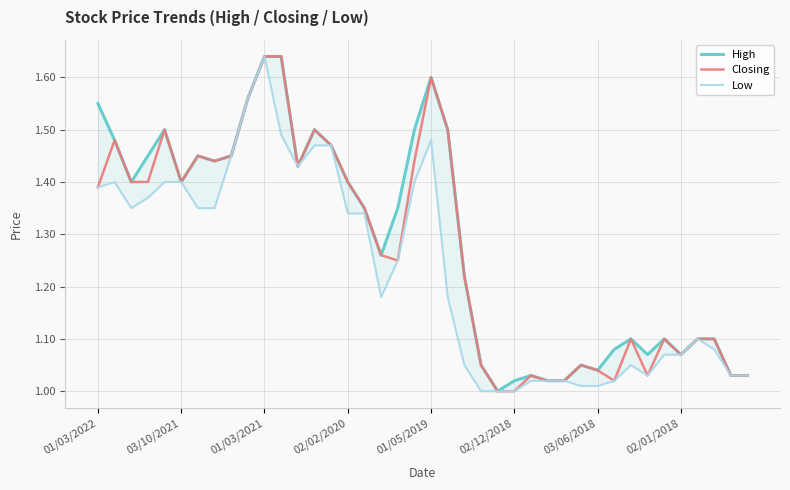

The value of Closing at 11 is 1.6. True or false?

True